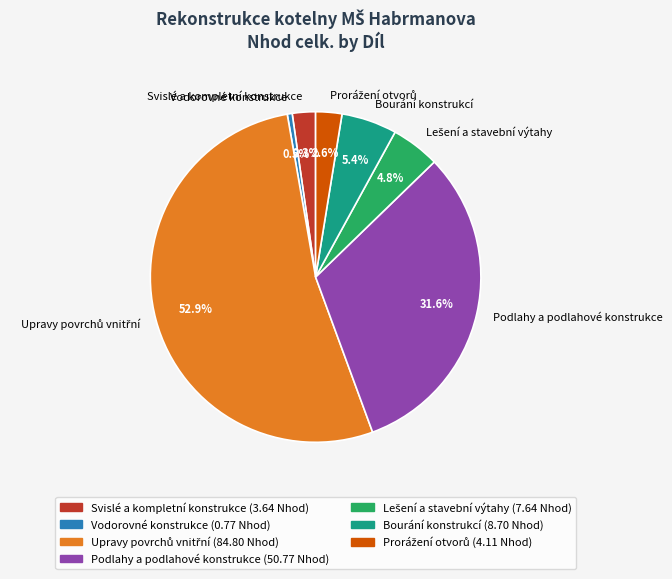

To the nearest percent, what is the difference between the Vodorovné konstrukce and Podlahy a podlahové konstrukce slice percentages?

31%